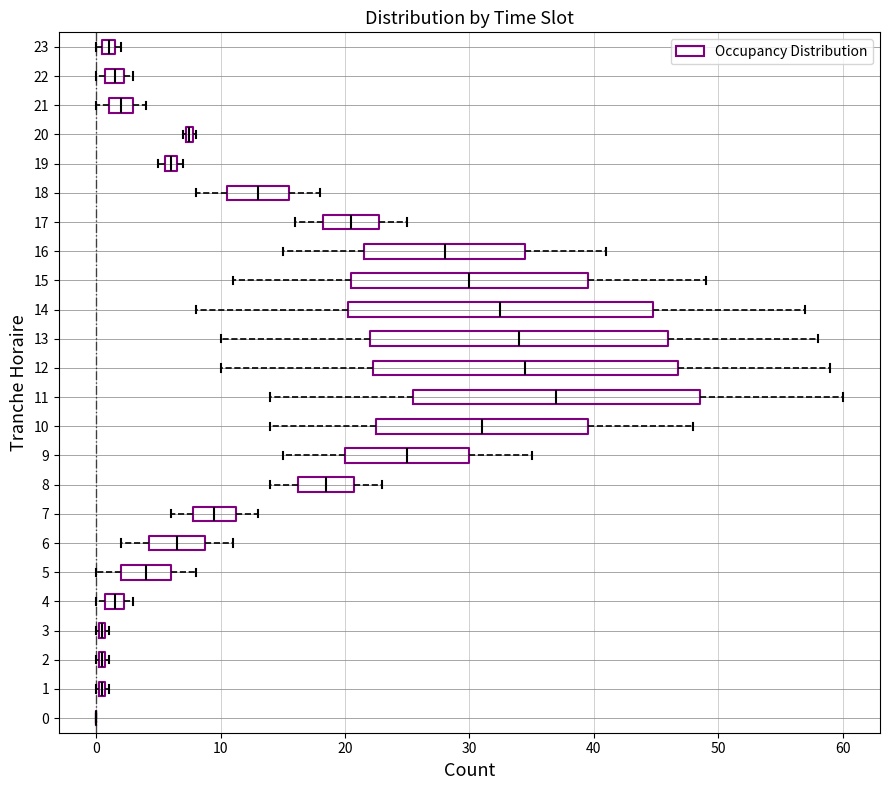

Where is the left edge of the box at y = 1 on the x-axis? The values are not printed on the chart, so give them approximately, as read against the axis.

0